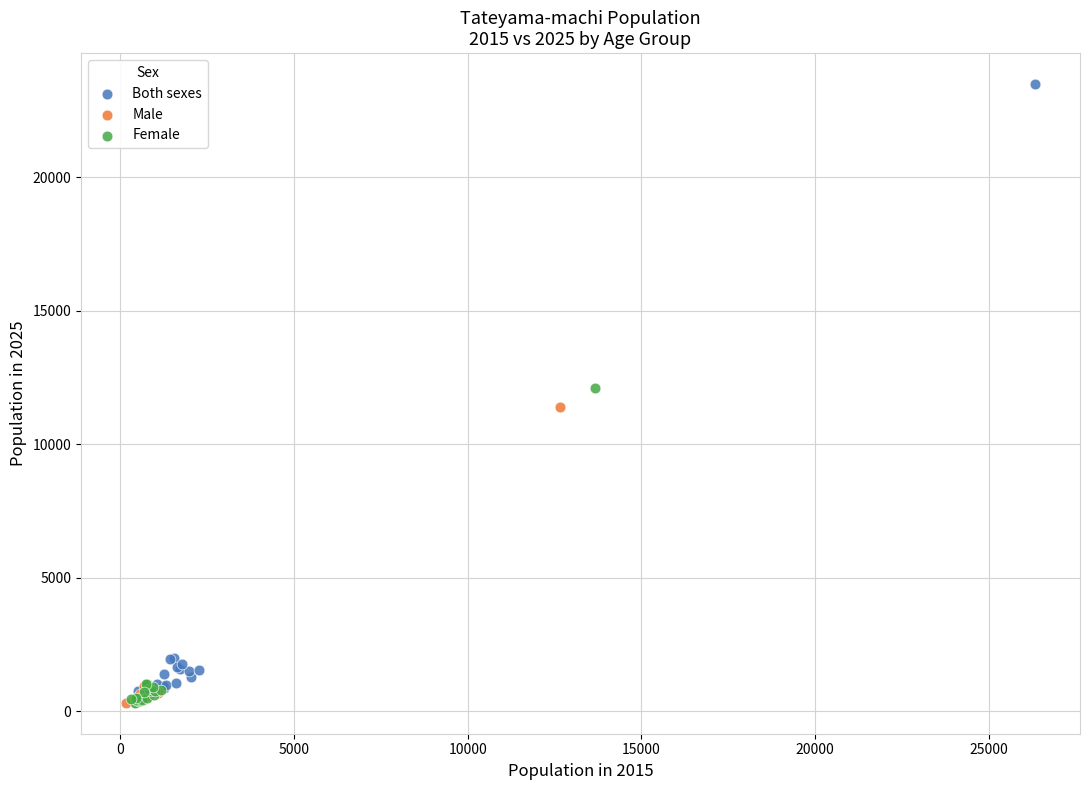

Which series has the widest spread of Y values?

Both sexes